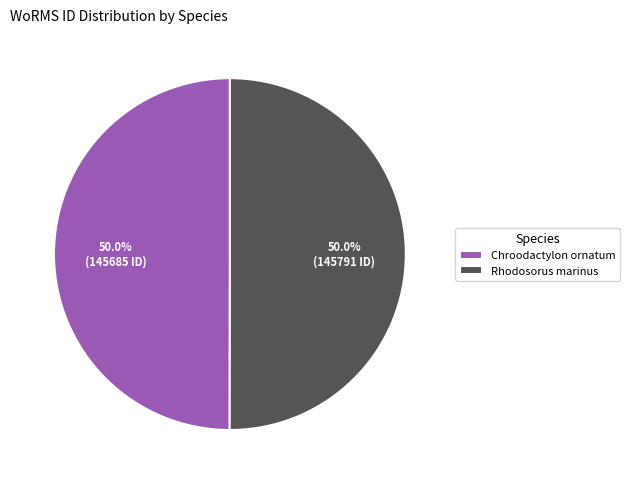

Approximately how many times larger is the value at Chroodactylon ornatum compared to Rhodosorus marinus?

1.0